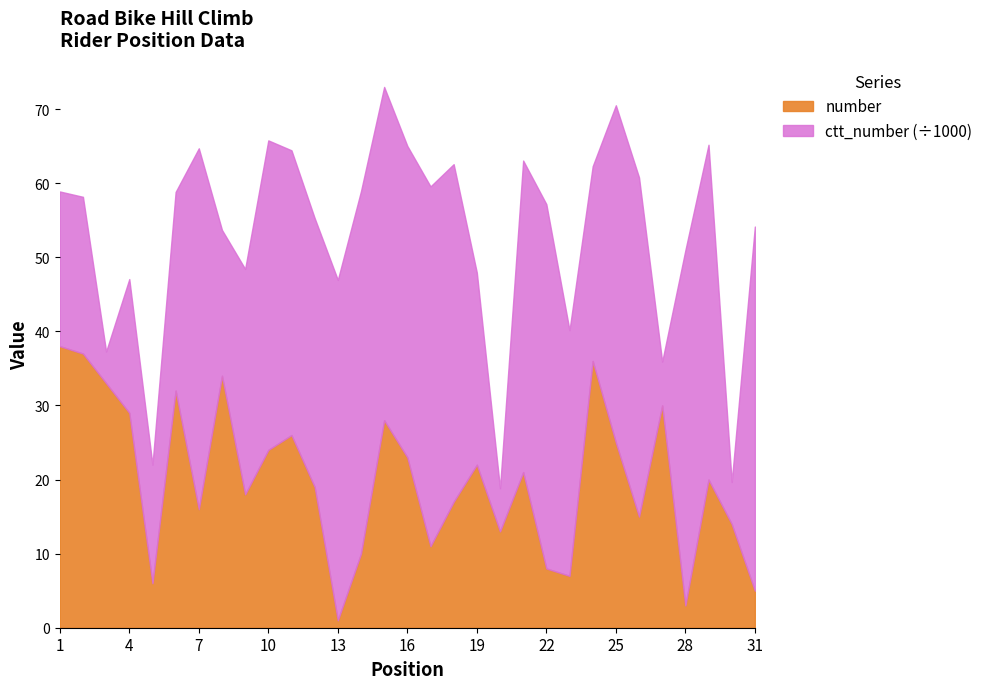

The value of number at 25 is 10.7. True or false?

False